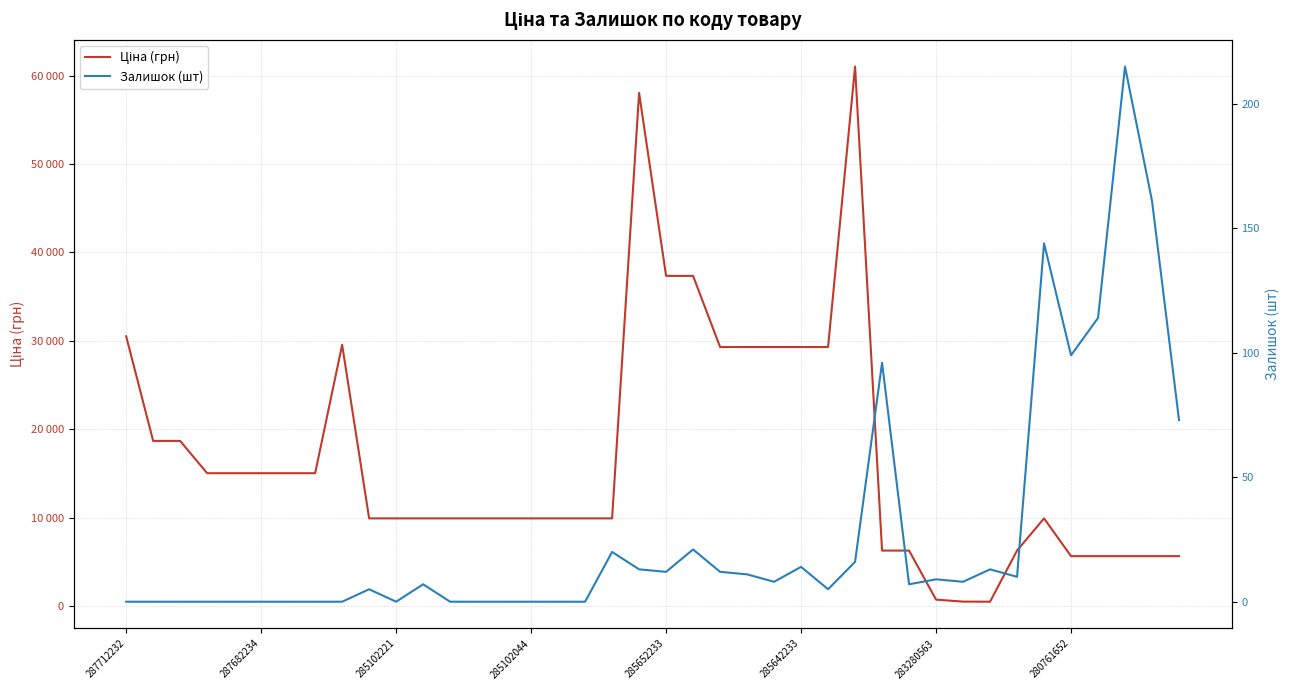

Which series has the largest range (max minus min)?

Ціна (грн)